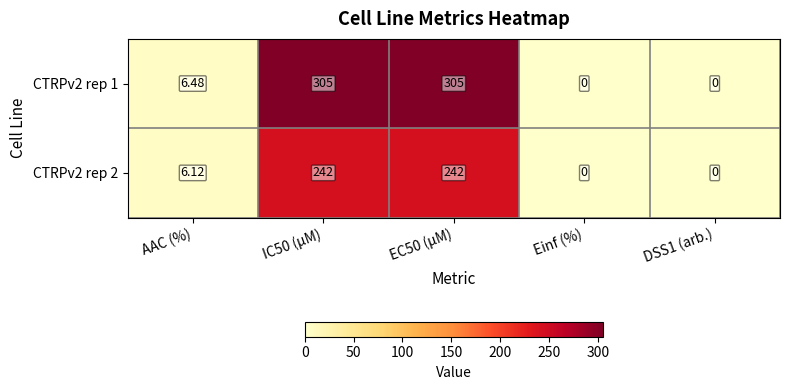

Is the value of CTRPv2 rep 2 at IC50 (µM) greater than the value of CTRPv2 rep 1 at DSS1 (arb.)?

Yes